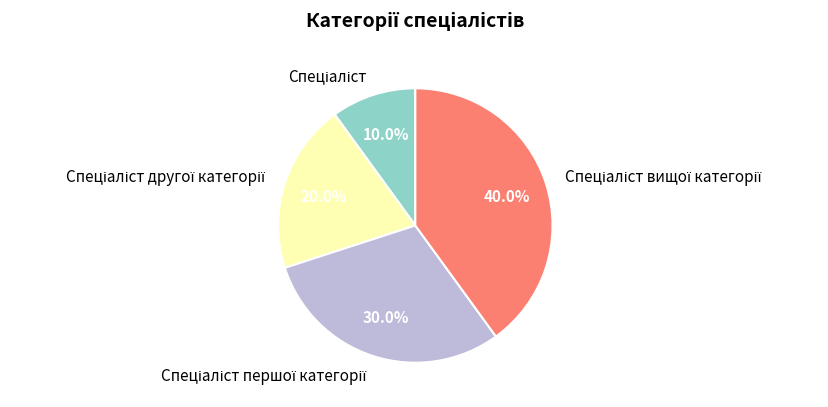

Is there a majority slice in this chart?

No